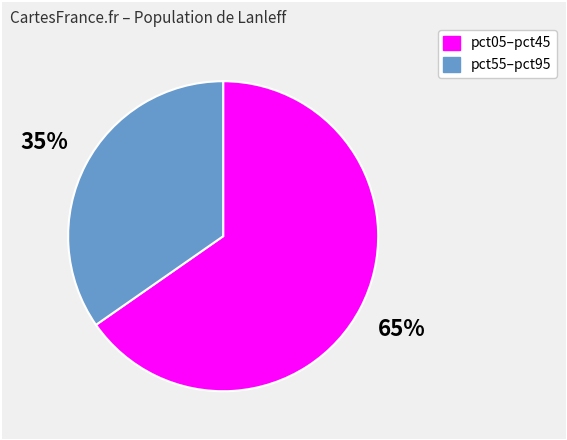

Is there a majority slice in this chart?

Yes